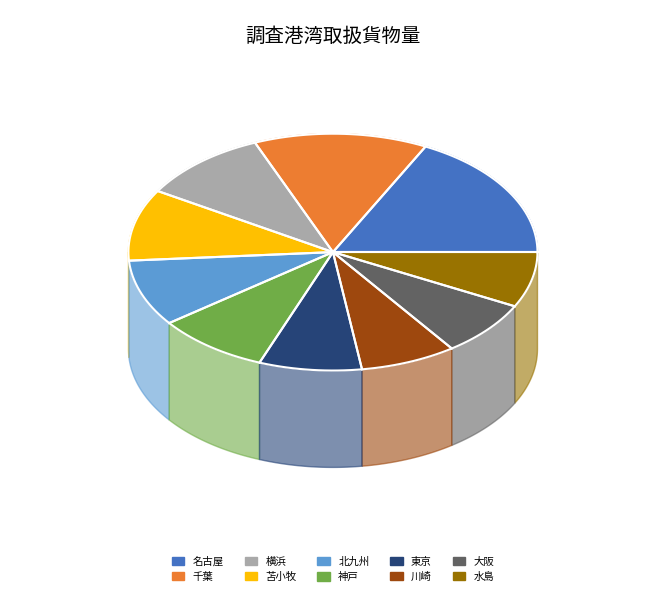

What portion of the pie excludes 横浜?

89.9%